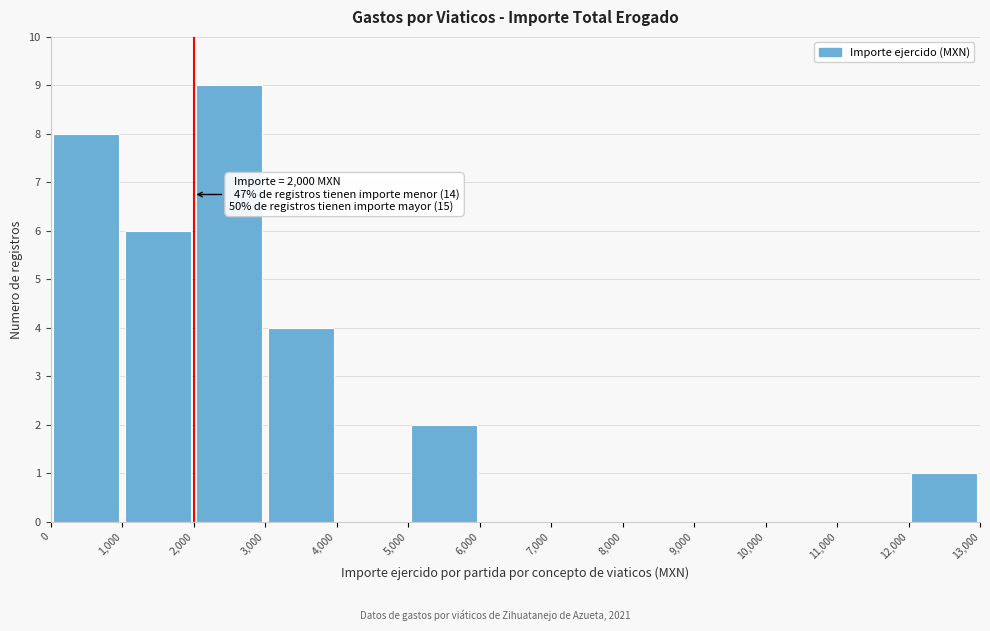

Which range on the x-axis has the tallest bar?

2,000 to 3,000